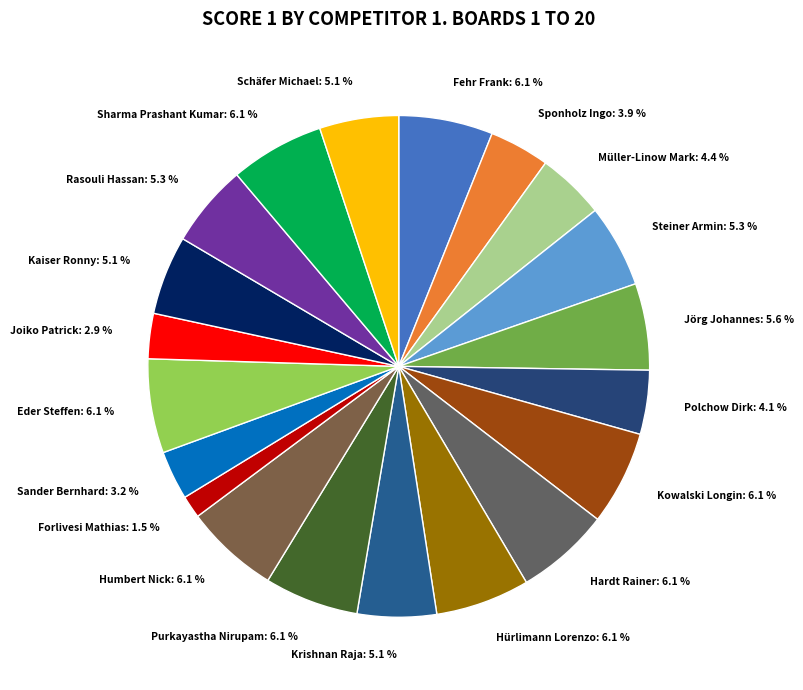

Which category has the smallest portion of the pie?

Forlivesi Mathias